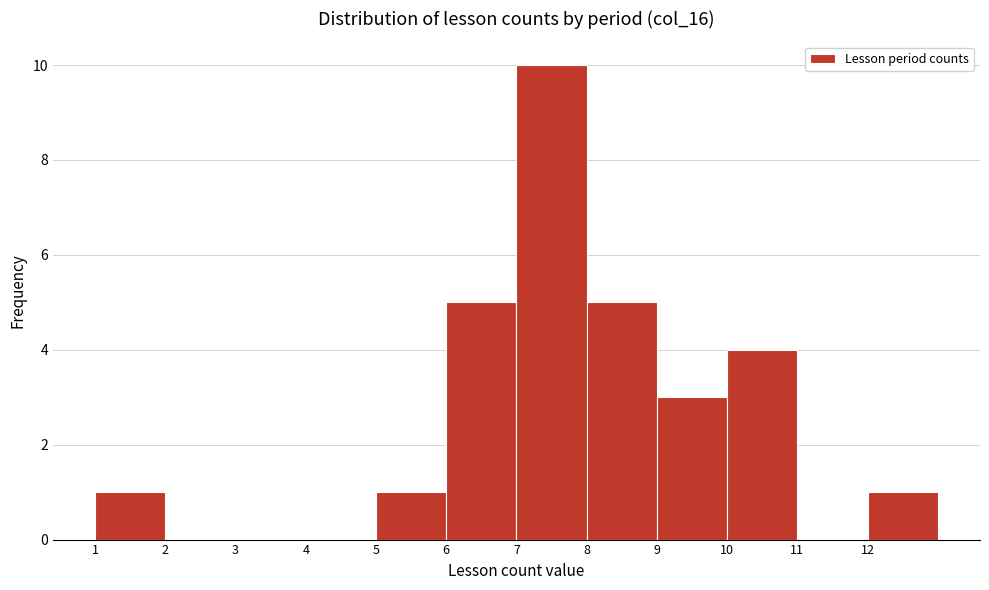

Which range on the x-axis has the tallest bar?

7 to 8